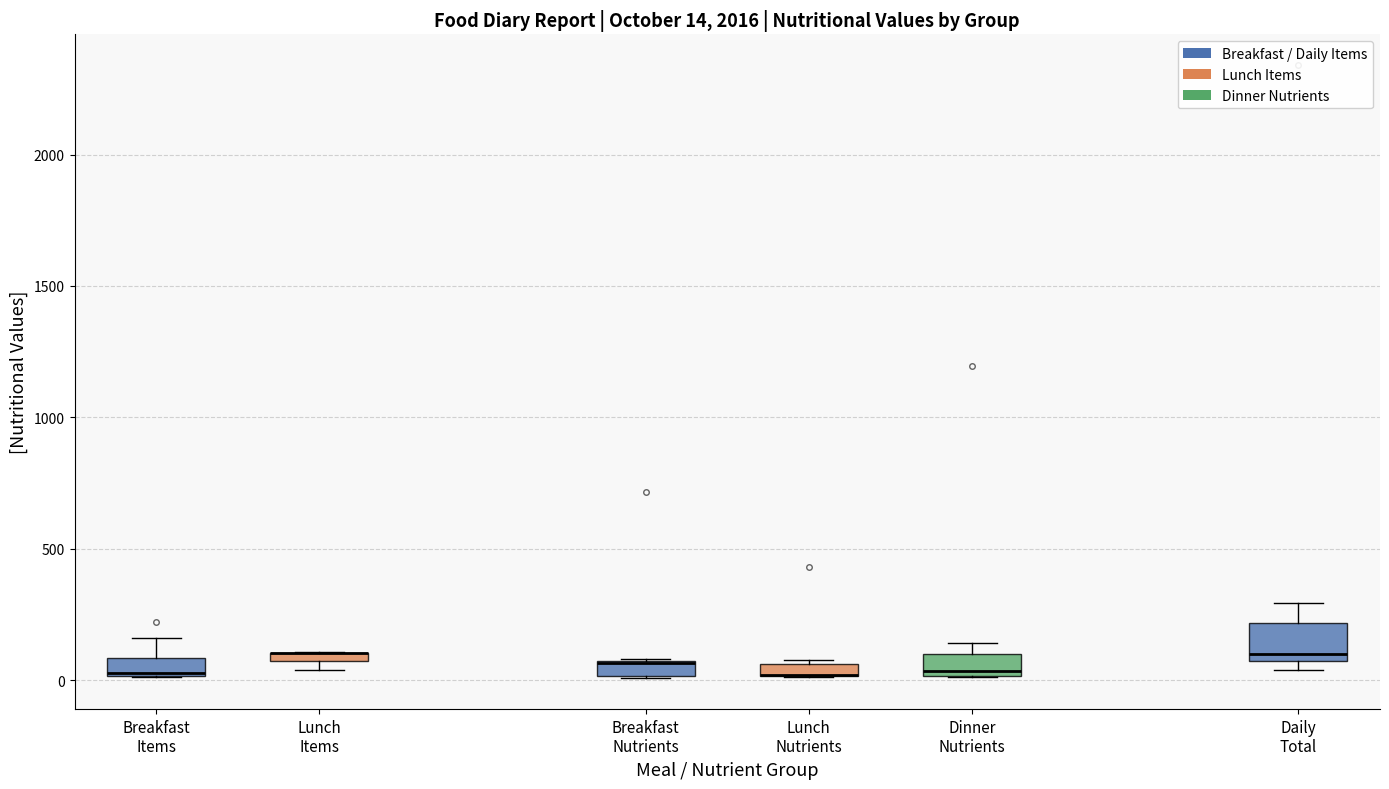

Which box is the tallest, from its lower edge to its upper edge?

Daily Total